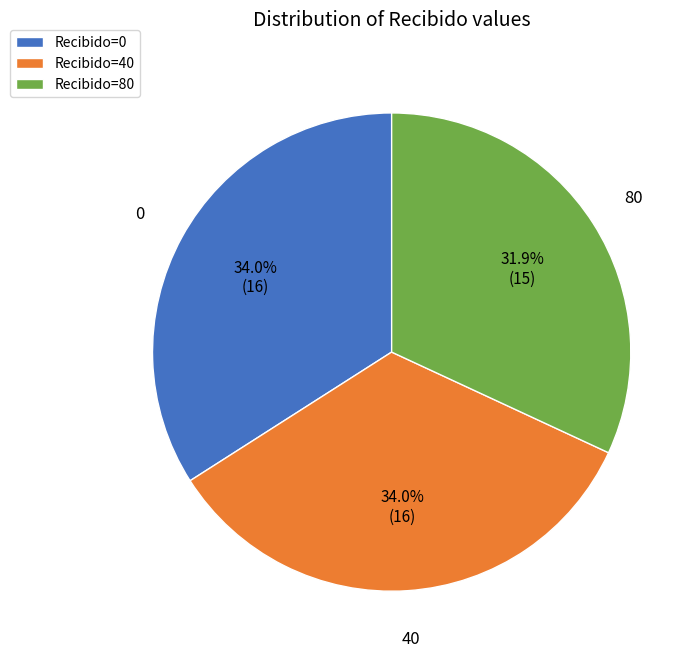

Is there any slice that represents more than half of the pie?

No